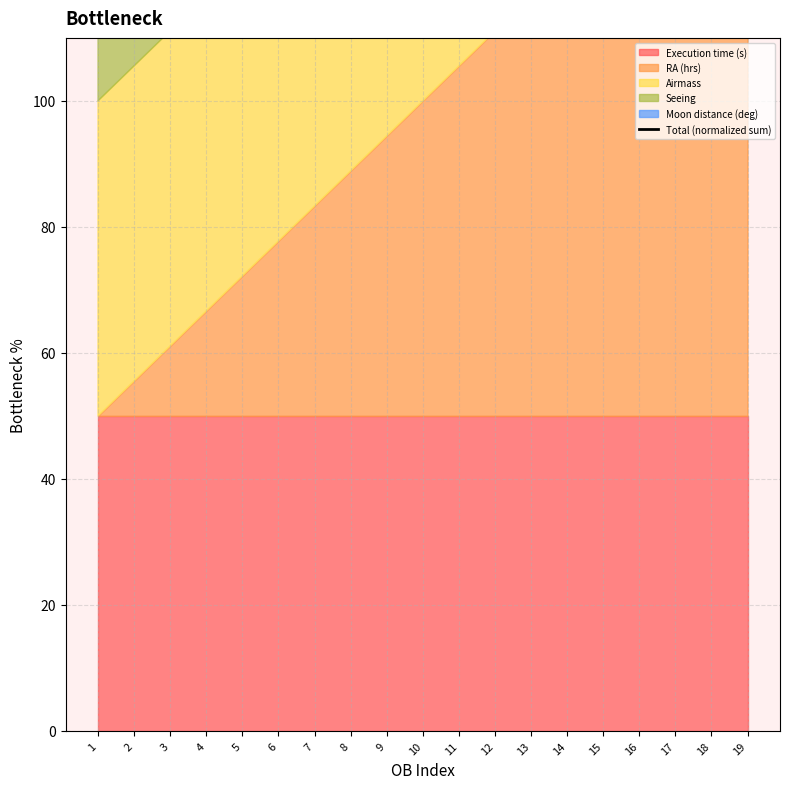

Which has a higher value, 5 or 16?

16